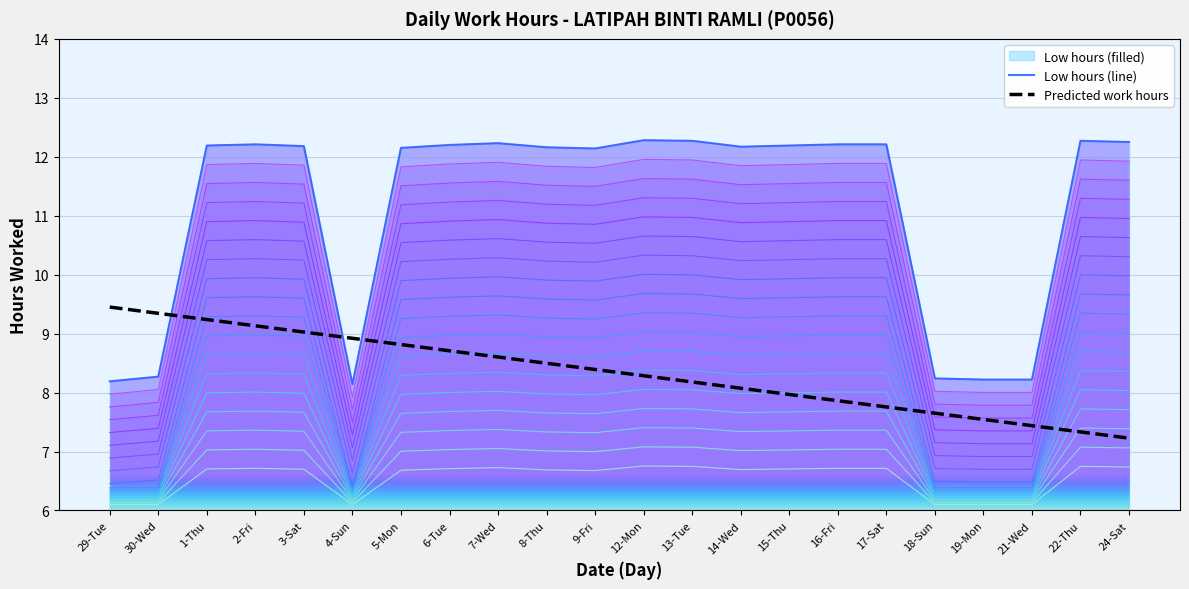

Which series changed the most between 7-Wed and 14-Wed?

Predicted work hours